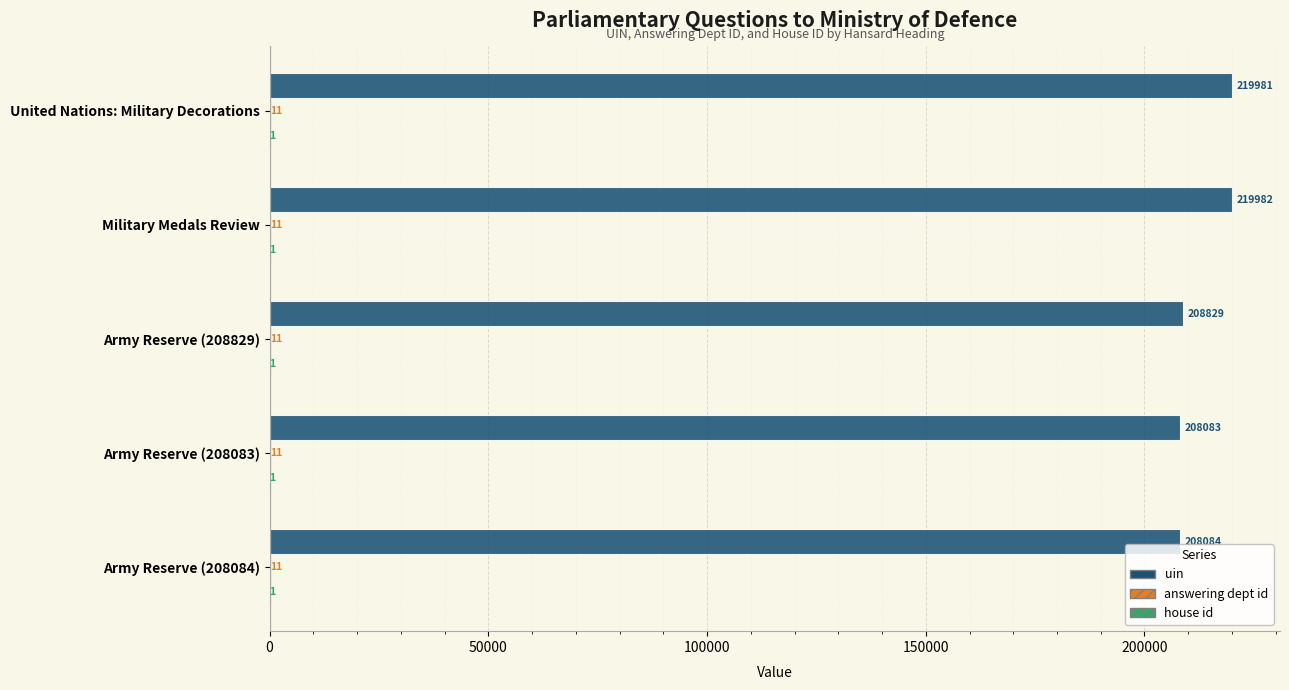

What is the sum of the uin values at Army Reserve (208084) and Army Reserve (208829)?

416913